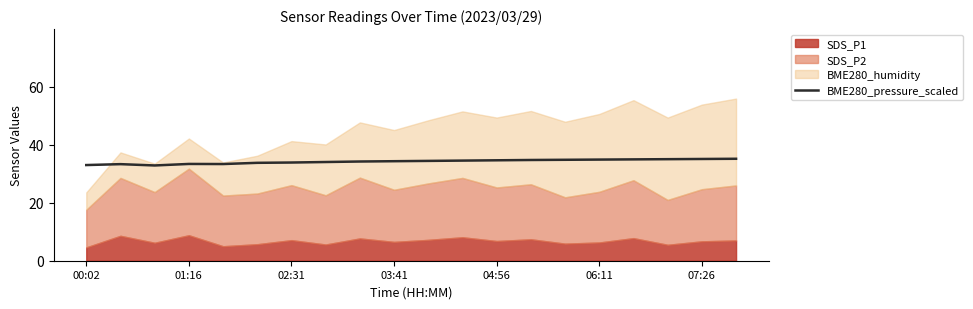

What is the difference between the maximum and second lowest values?

2.2